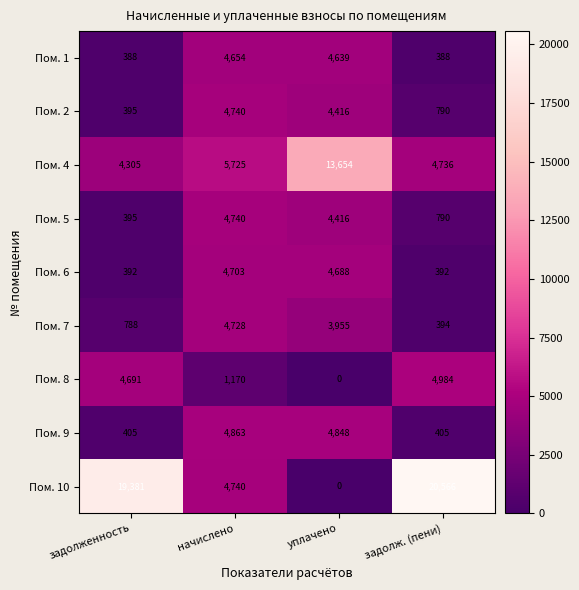

True or false: Пом. 10 has a value of 20566 at задолж. (пени).

True